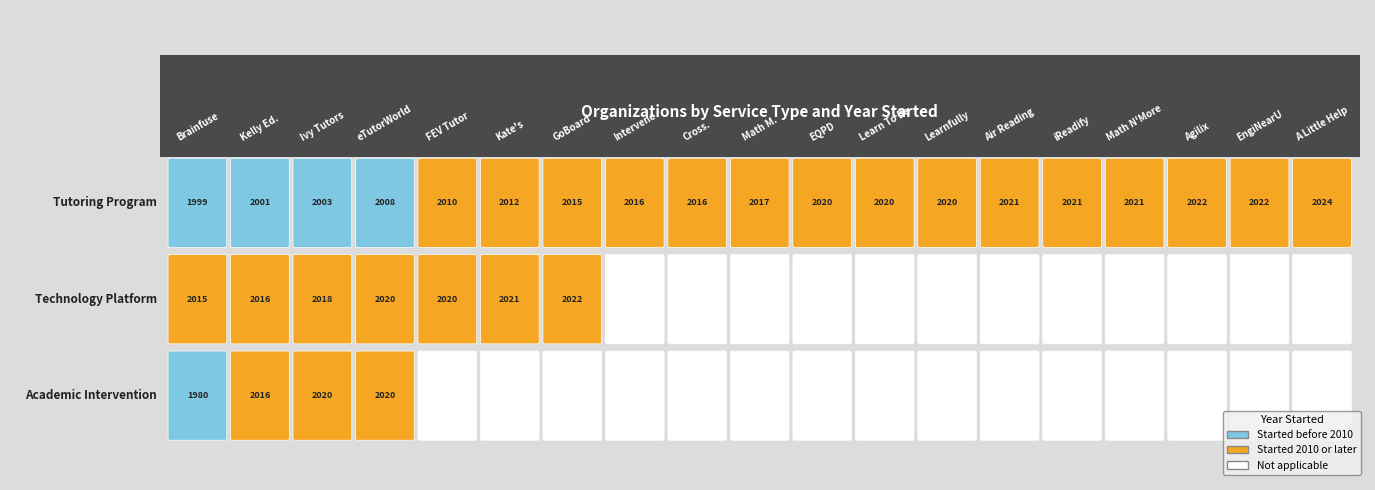

At how many categories does at least one series exceed 1518?

19